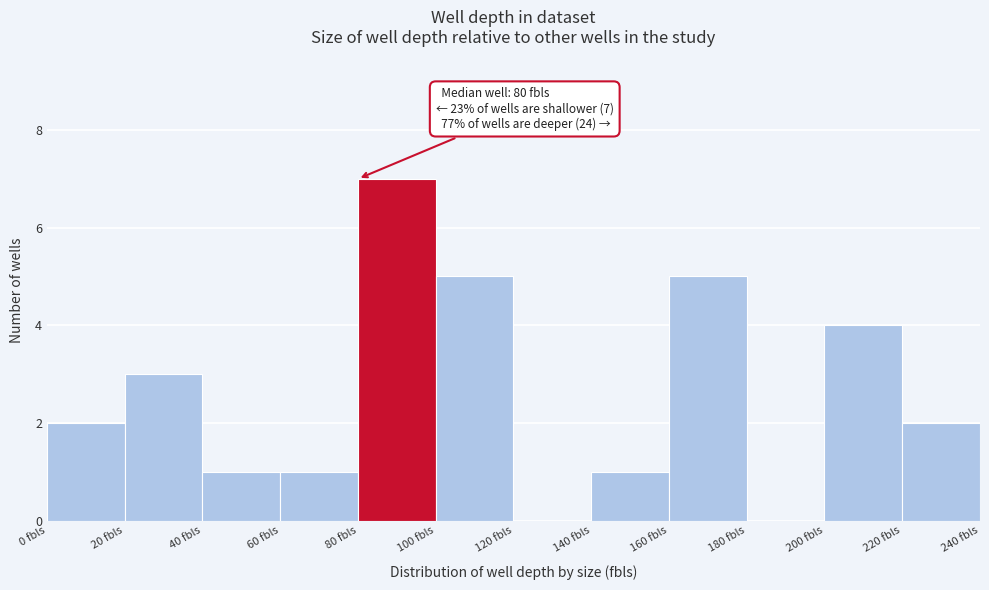

Over which range of the x-axis is the bar tallest?

80 to 100